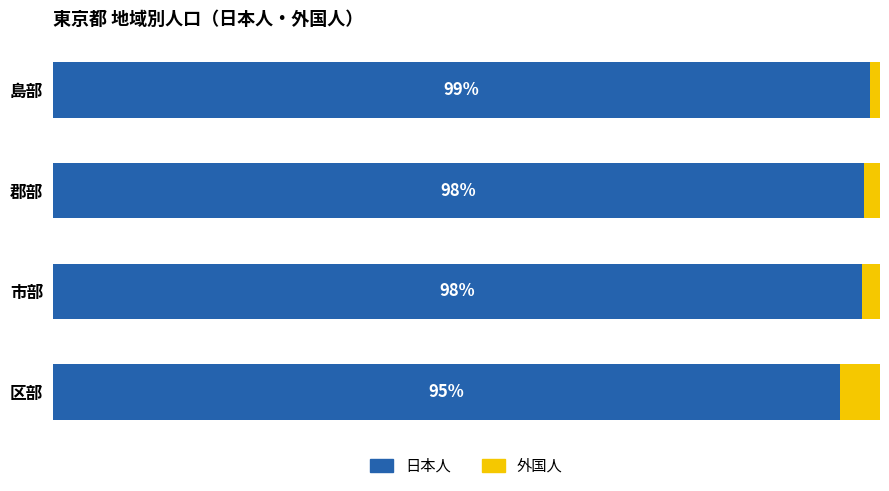

At which label does 日本人 reach its minimum?

区部